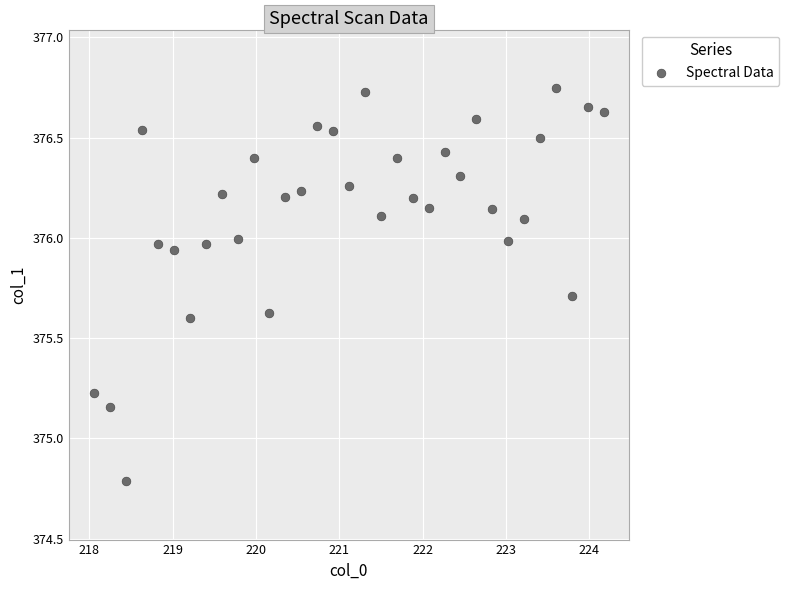

What is the range of Y values (max minus min)?

2.0